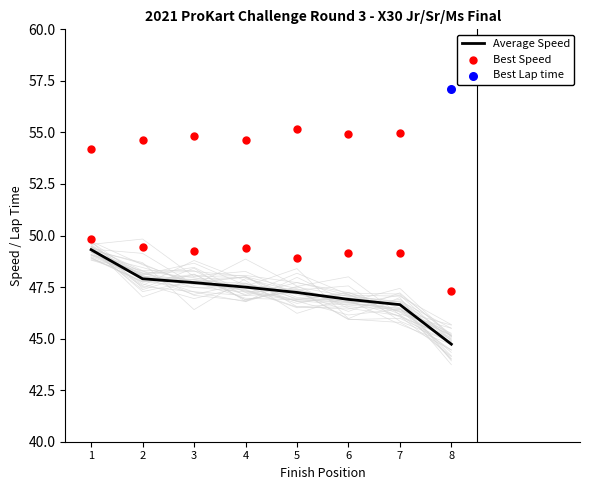

Which series has the largest total across all categories?

Best Speed